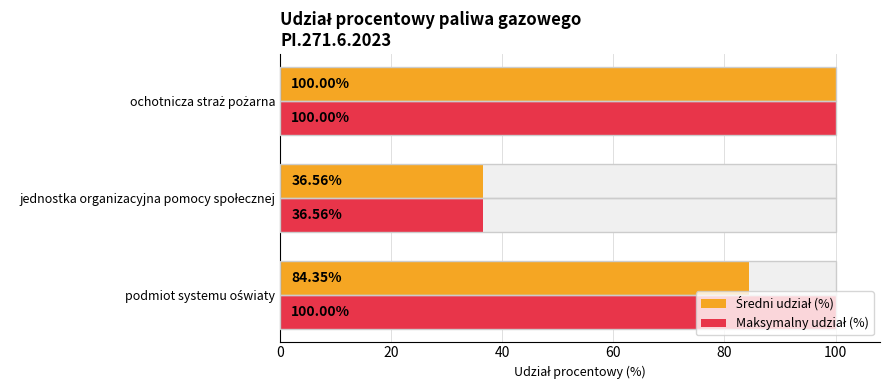

Reading left to right, what are all the values shown in this chart?

Średni udział (%): 84.4	36.6	100.0
Maksymalny udział (%): 100.0	36.6	100.0